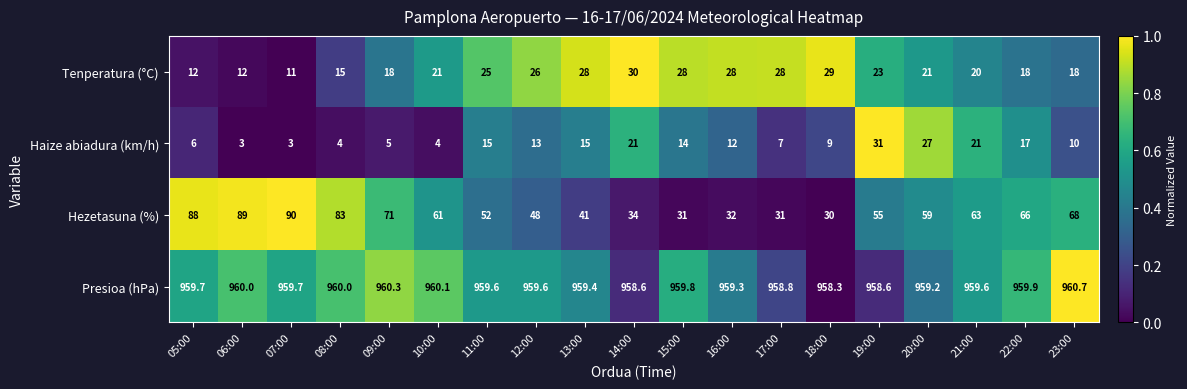

Is it true that Haize abiadura (km/h) equals 1.7 at 06:00?

False